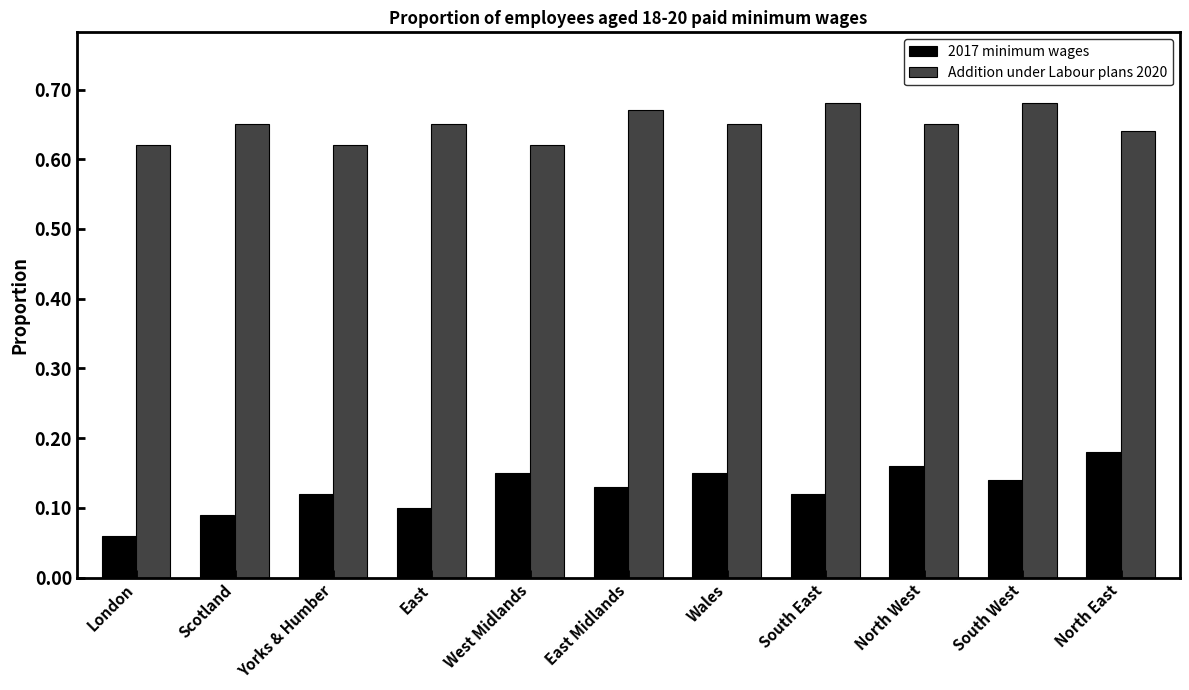

The value of Addition under Labour plans 2020 at South East is 0.1. True or false?

False